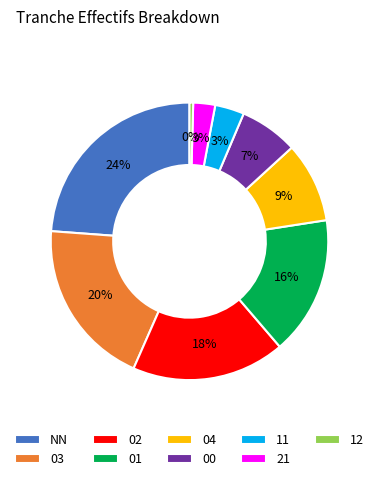

To the nearest percent, what is the difference between the 00 and 02 slice percentages?

11%